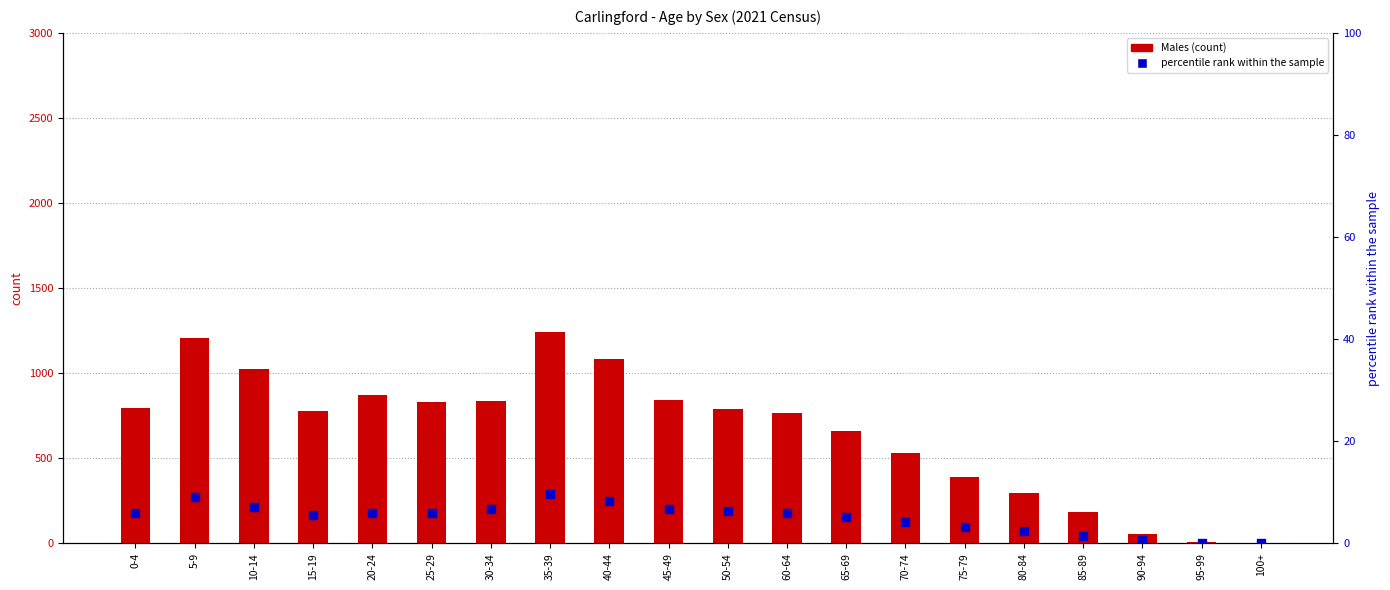

Which series contains the lowest Y value?

Males